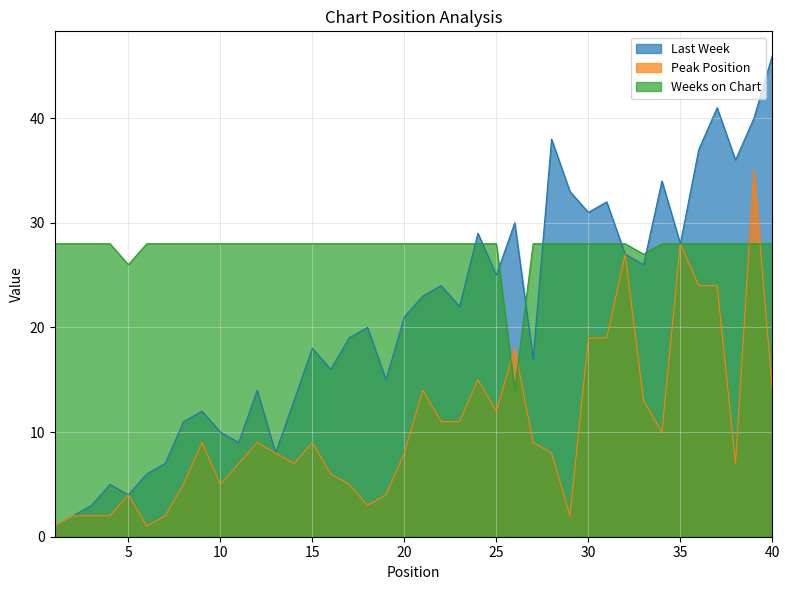

Where is the first local minimum for Peak Position?

6